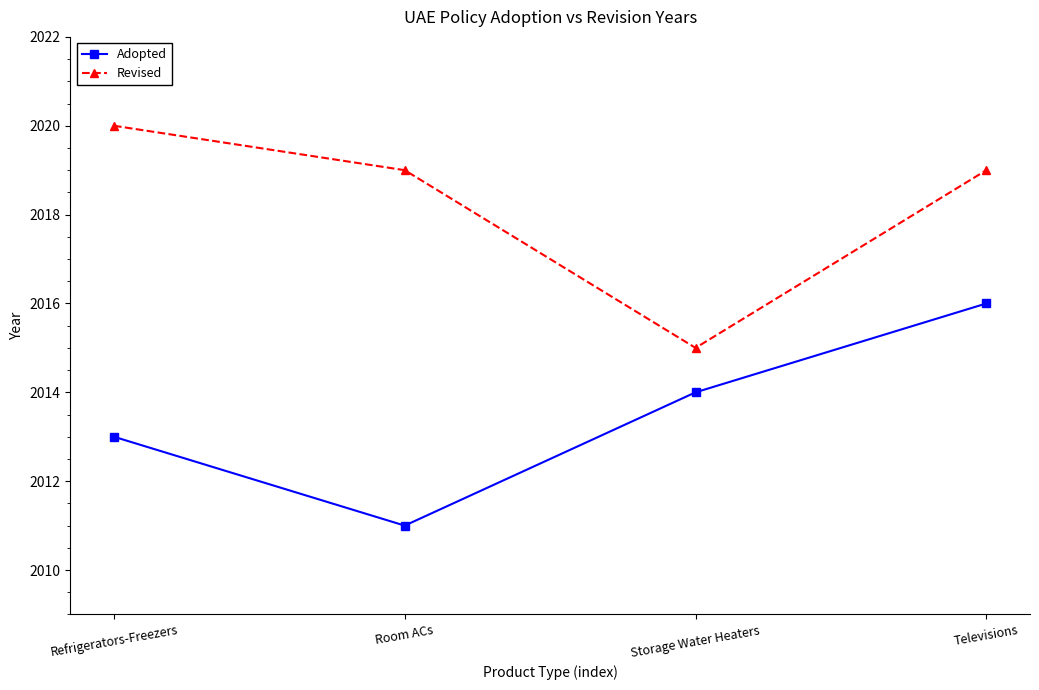

What is the label of the 4th point from the right?

Refrigerators-Freezers